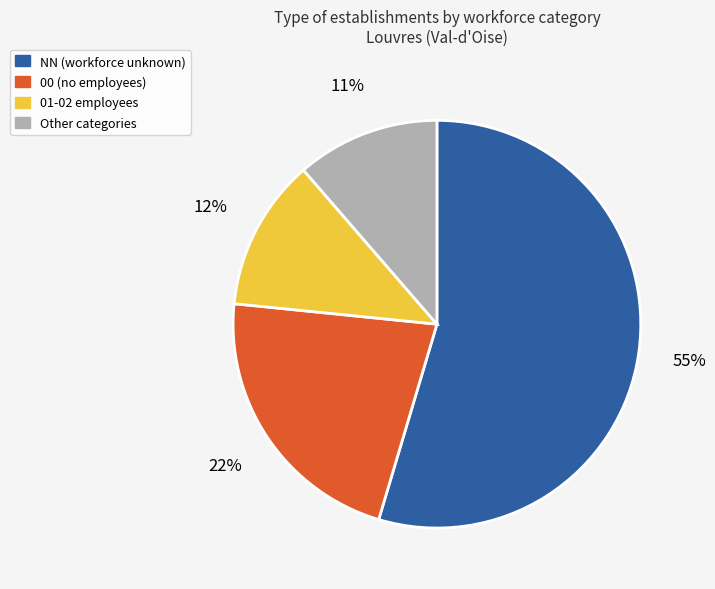

How many segments does this pie chart have?

4